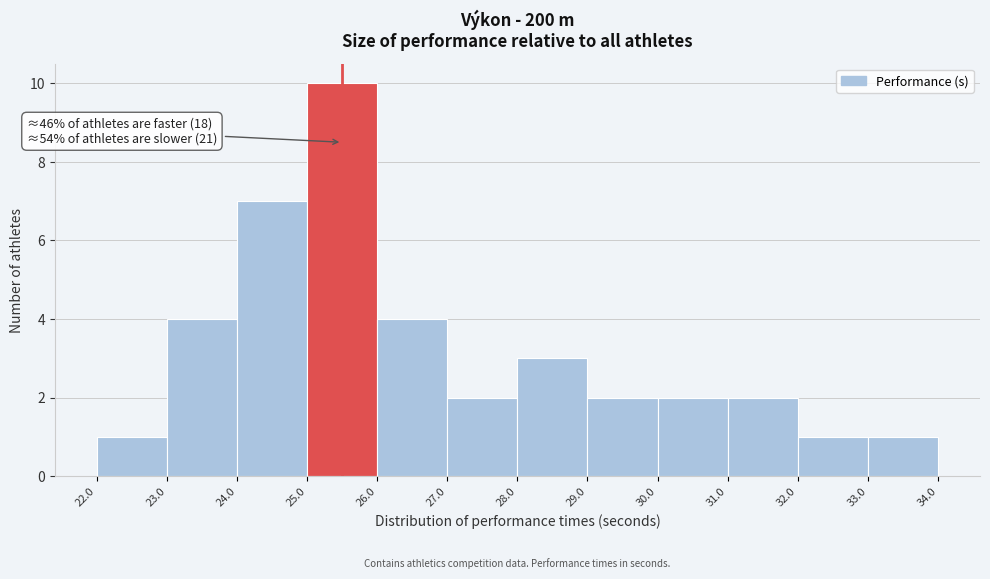

Over which range of the x-axis is the bar tallest?

25.0 to 26.0